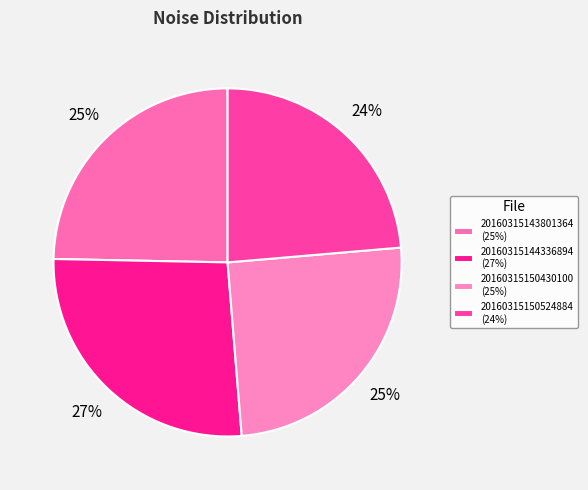

To the nearest percent, what is the difference between the 20160315150430100 and 20160315150524884 slice percentages?

1%